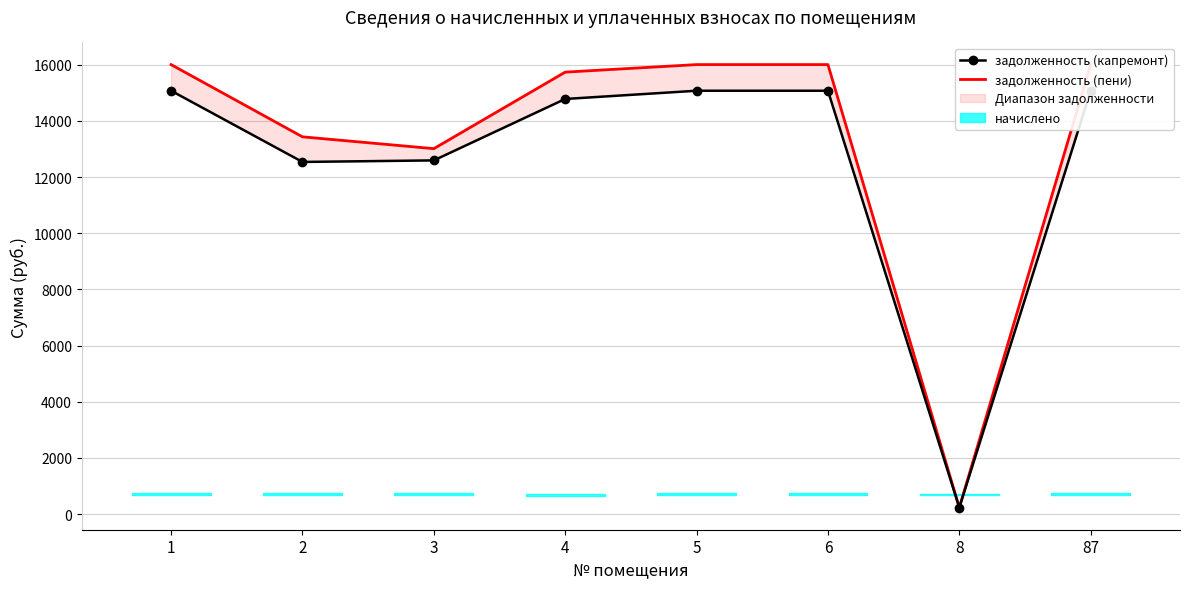

How many data points in задолженность (капремонт) are above 15074?

4